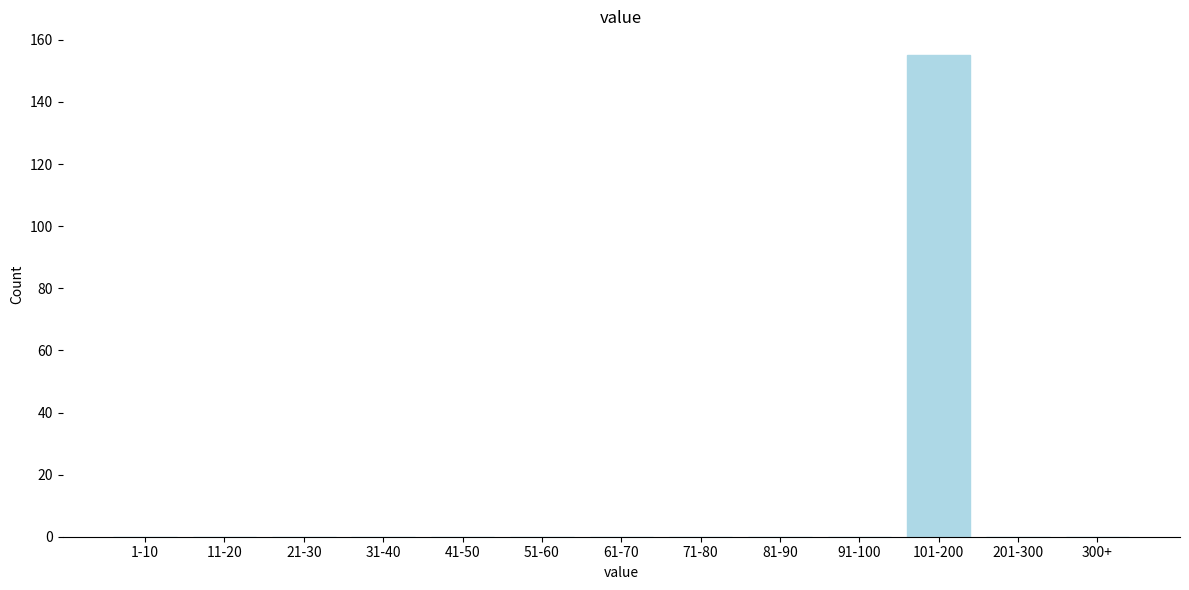

Reading right to left, transcribe all the data shown in this chart.

300+=0	201-300=0	101-200=155	91-100=0	81-90=0	71-80=0	61-70=0	51-60=0	41-50=0	31-40=0	21-30=0	11-20=0	1-10=0